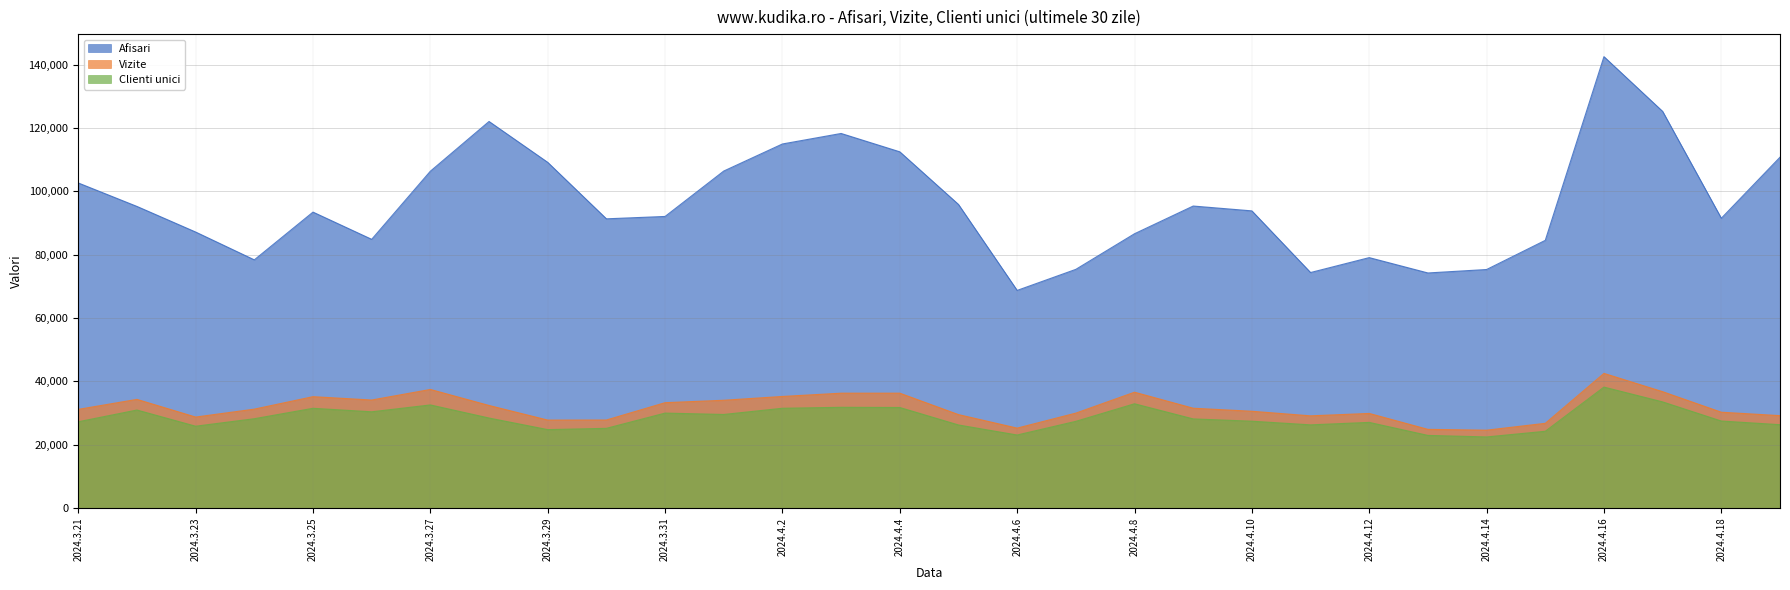

What position from the left is 2024.4.12?

23